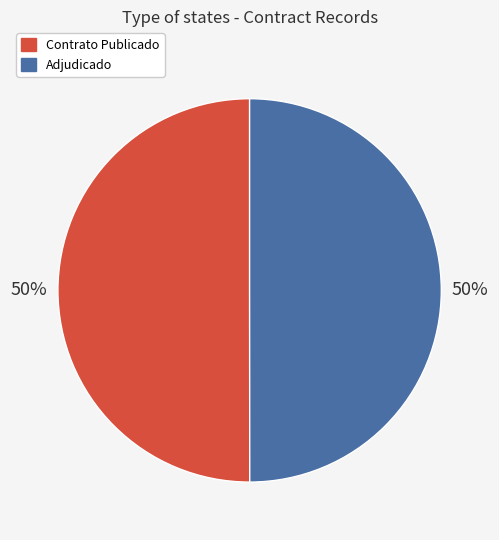

To the nearest percent, what is the average slice percentage?

50%